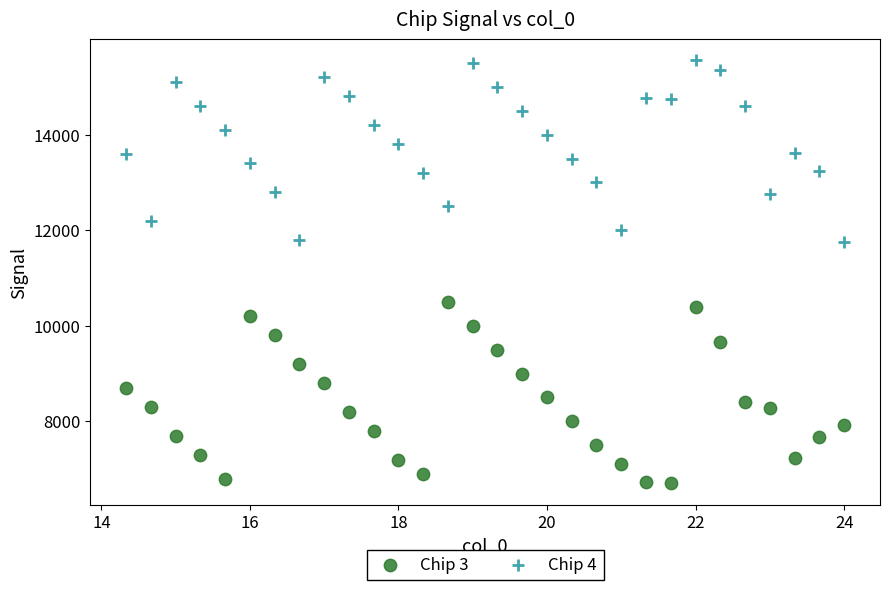

Which series contains the highest Y value?

Chip 4